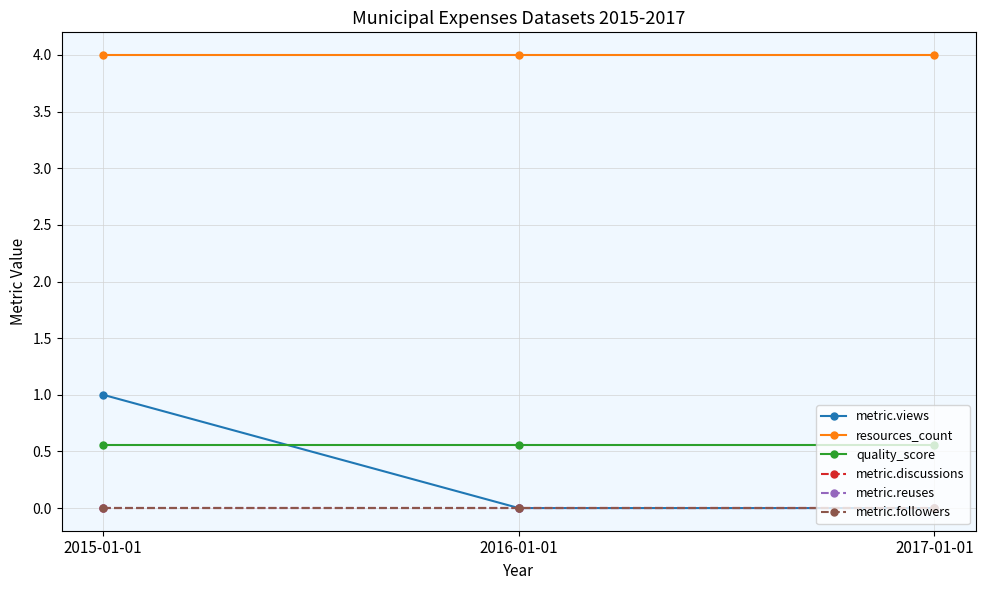

Is this an area chart (filled region under the line)?

No